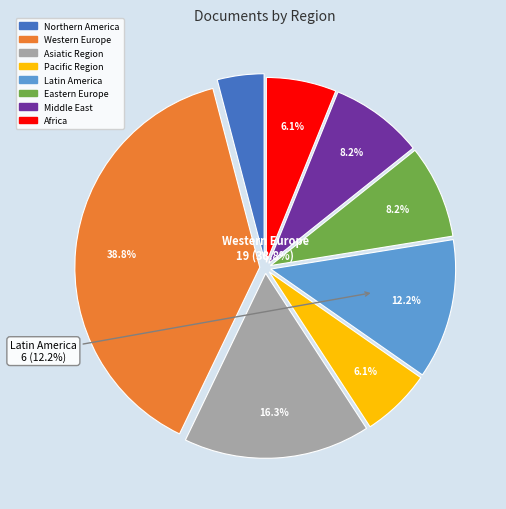

To the nearest percent, what portion does Northern America represent?

4%